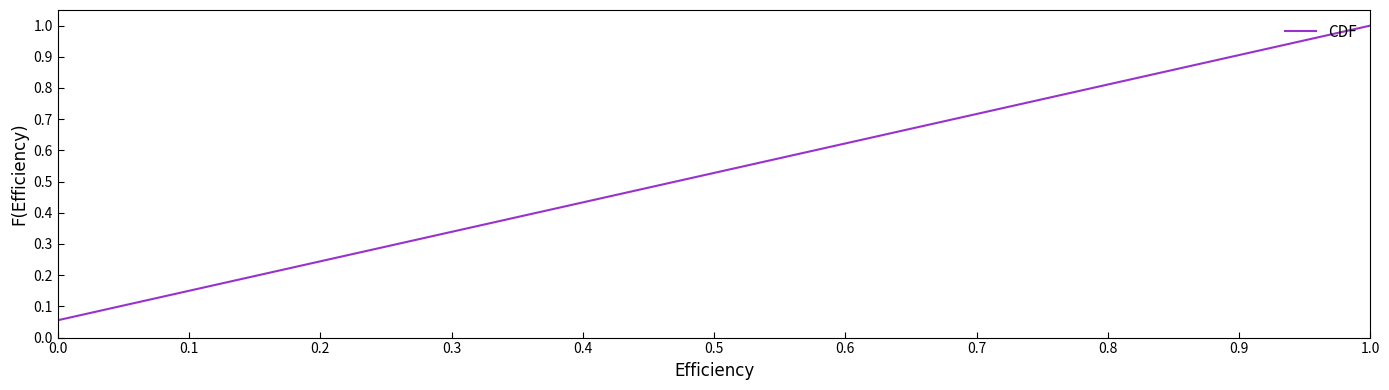

What is the greatest value displayed?

1.0